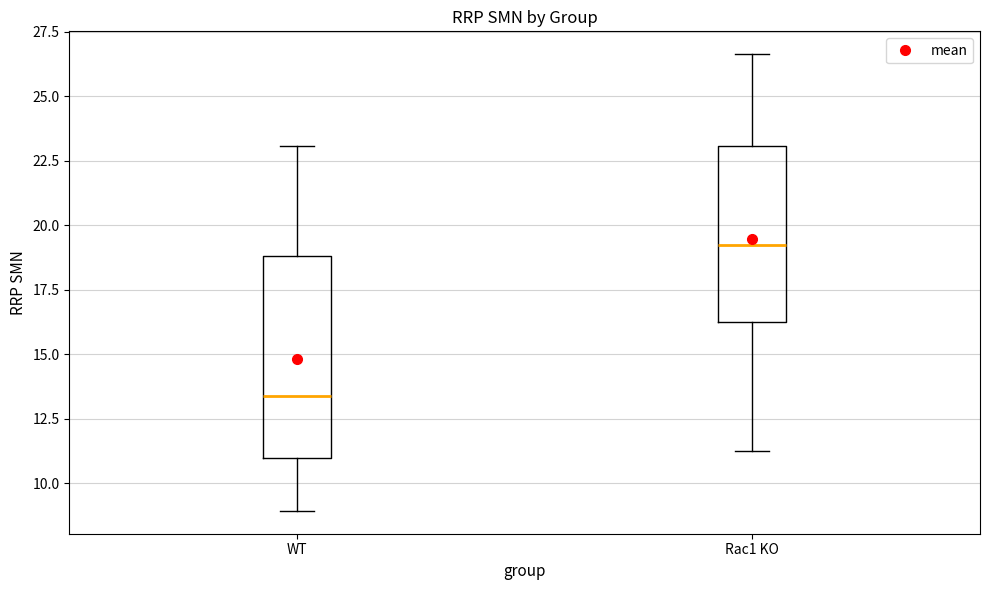

Where does the lower whisker of the box for Rac1 KO end on the y-axis? The values are not printed on the chart, so give them approximately, as read against the axis.

11.5